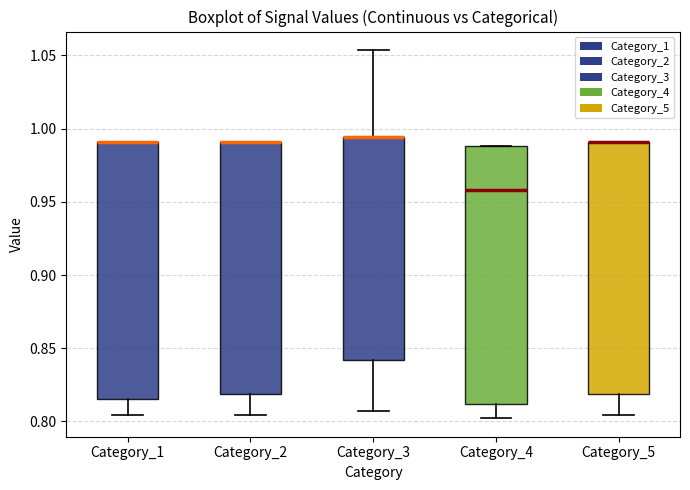

Where is the lower edge of the box for Category_1 on the y-axis? The values are not printed on the chart, so give them approximately, as read against the axis.

0.815